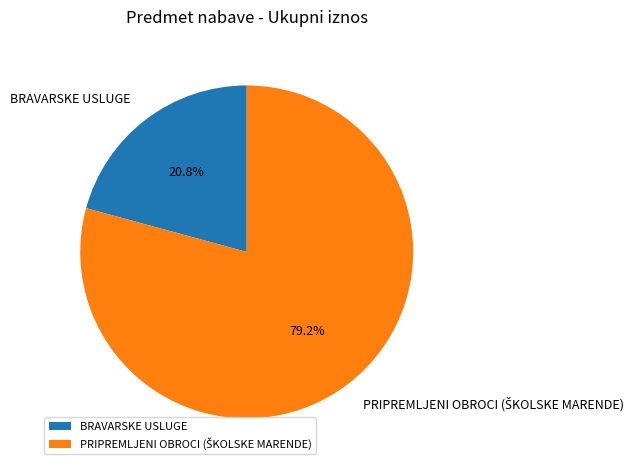

What percentage is NOT represented by BRAVARSKE USLUGE?

79.2%